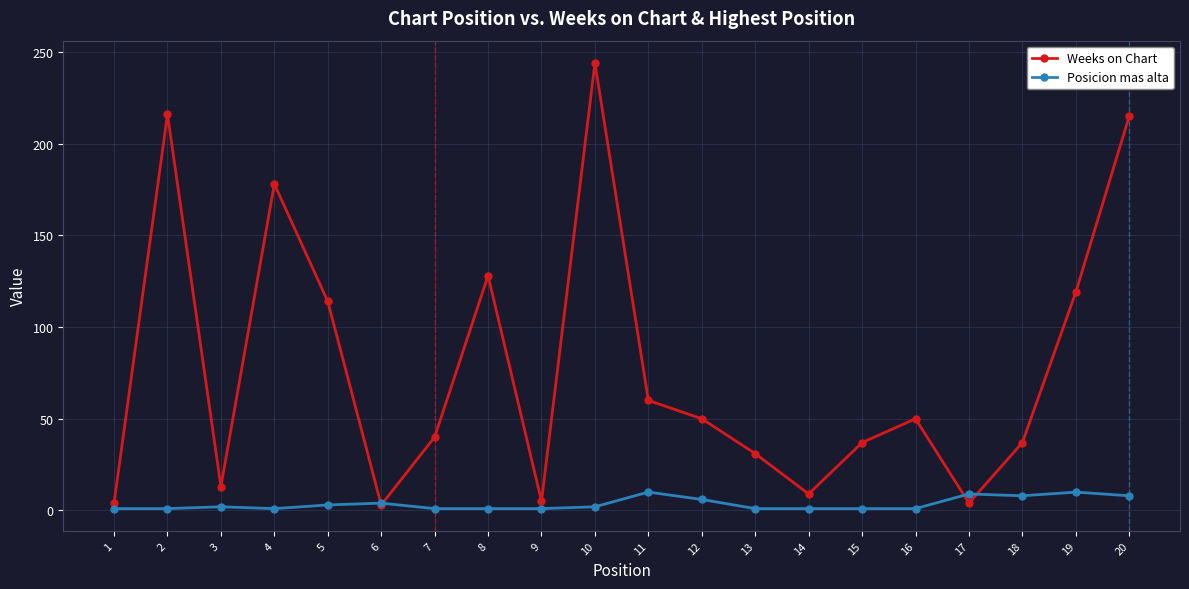

The value of Posicion mas alta at 11 is 10. True or false?

True